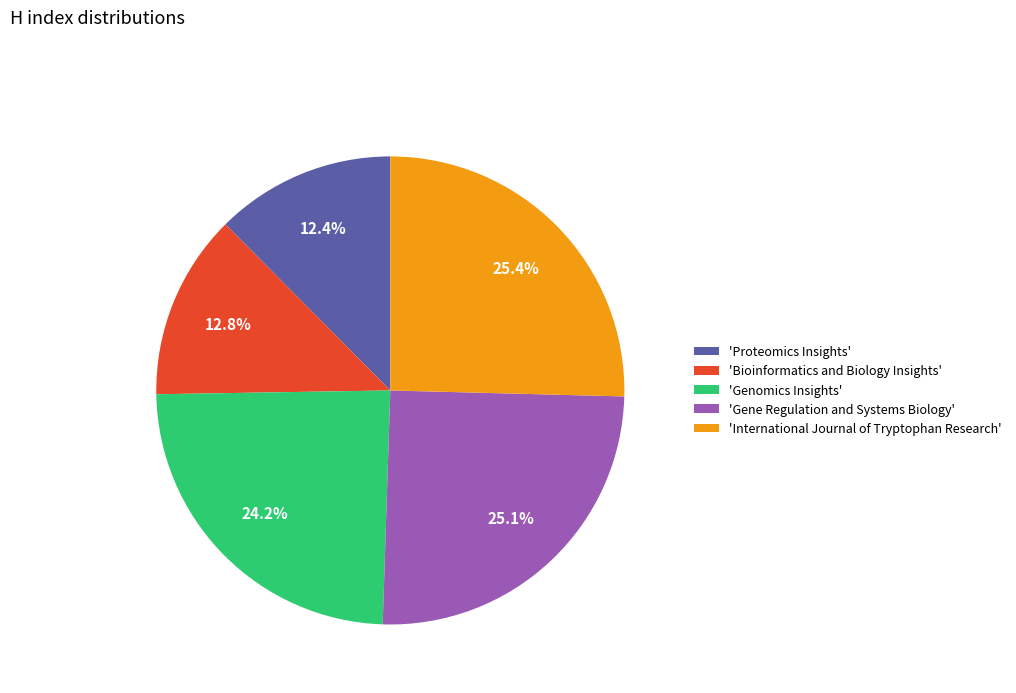

Is 'International Journal of Tryptophan Research' the majority of the pie?

No